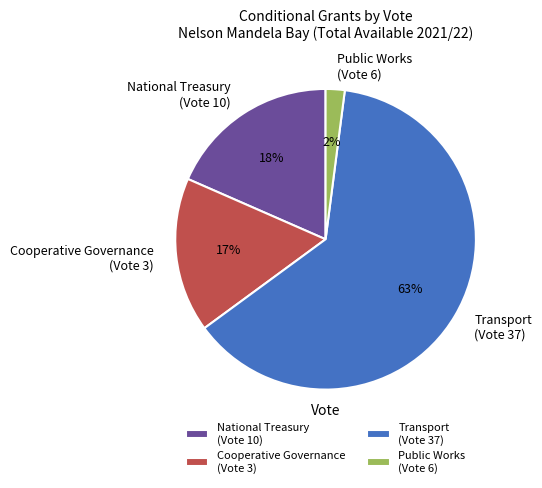

Which category has the biggest portion of the pie?

Transport (Vote 37)